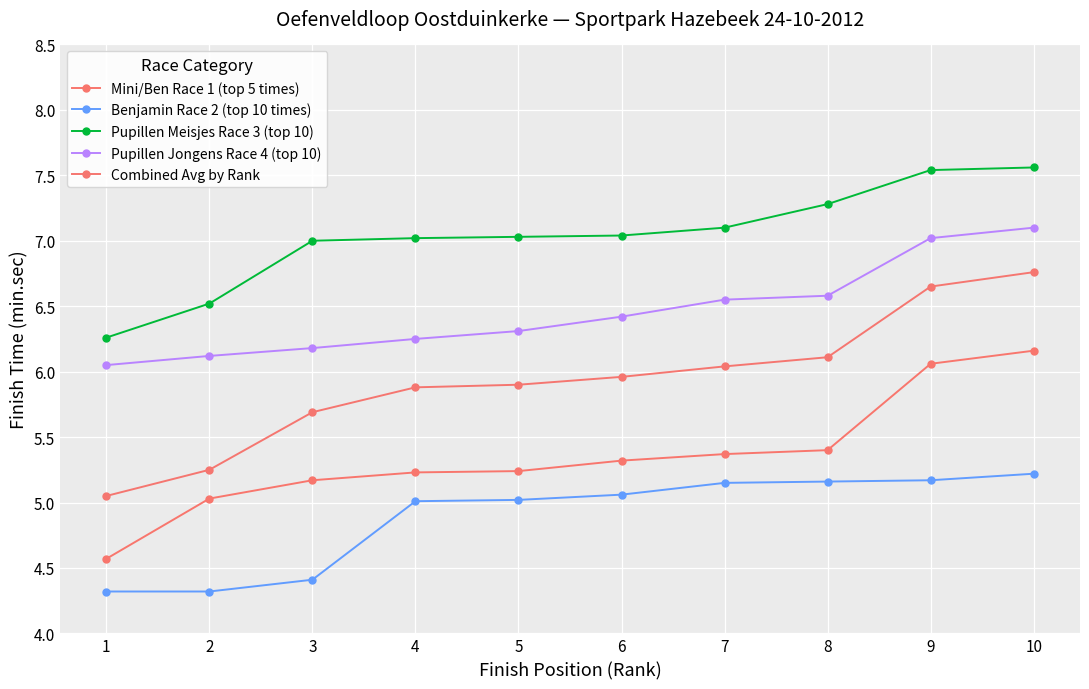

At how many categories does at least one series exceed 4?

10